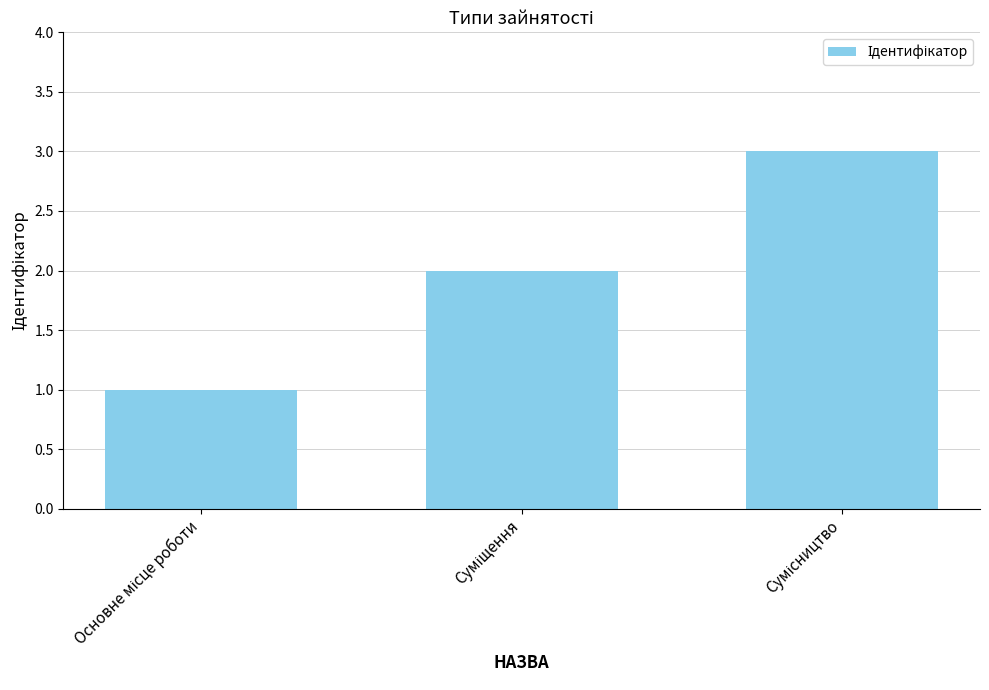

What is the sum of all values?

6